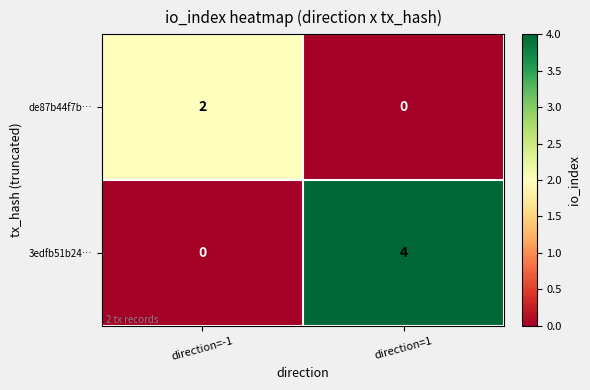

Between direction=-1 and direction=1, which series saw the biggest shift?

3edfb51b24…